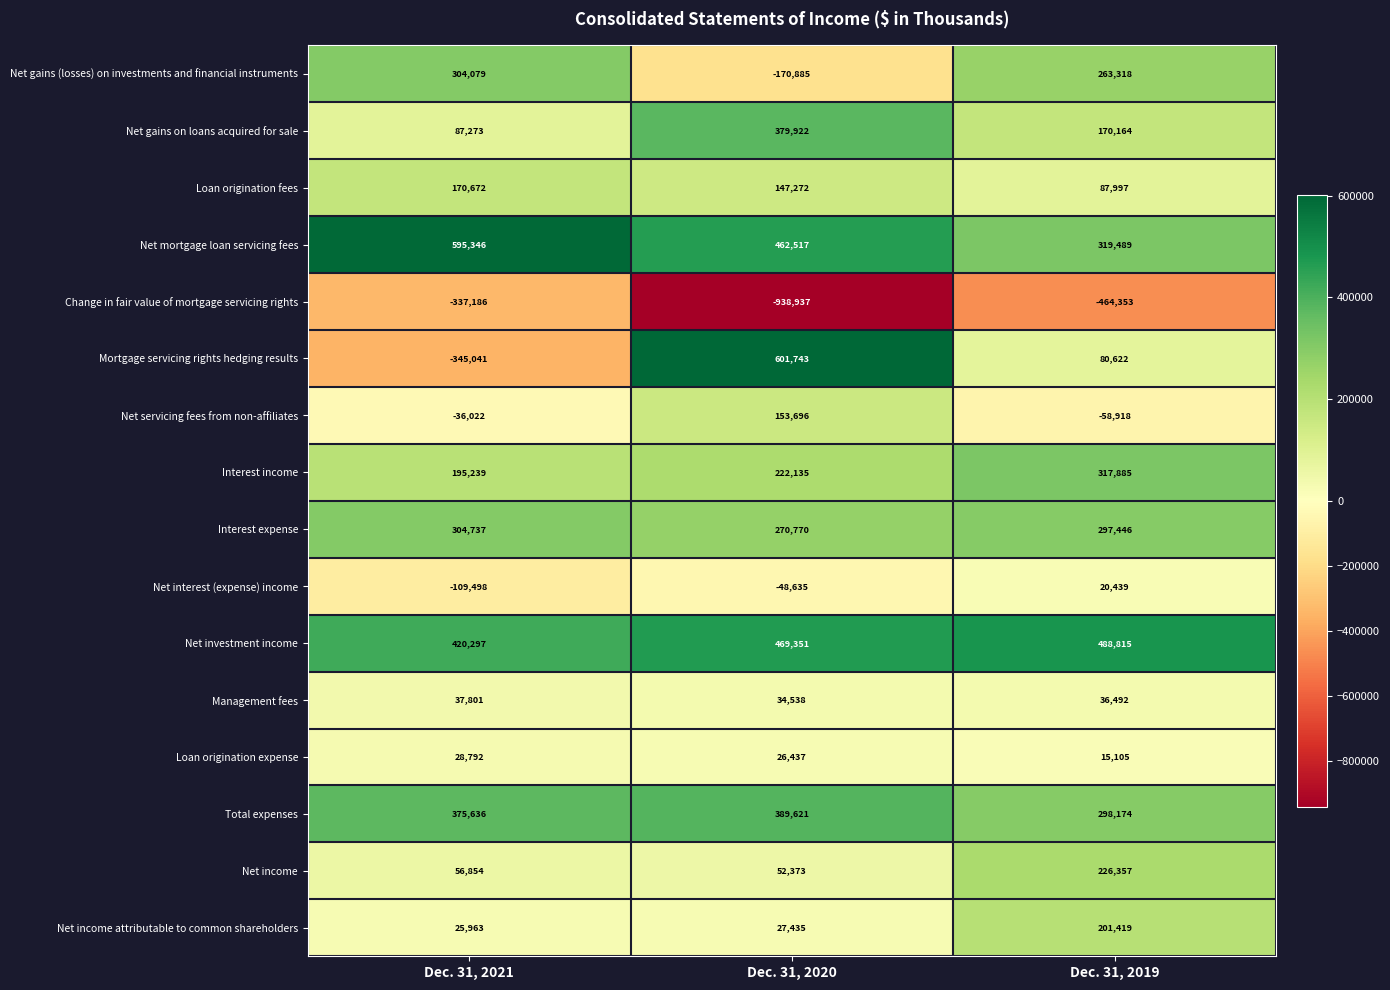

What is the approximate value of Net interest (expense) income at Dec. 31, 2019, to the nearest 100?

20400